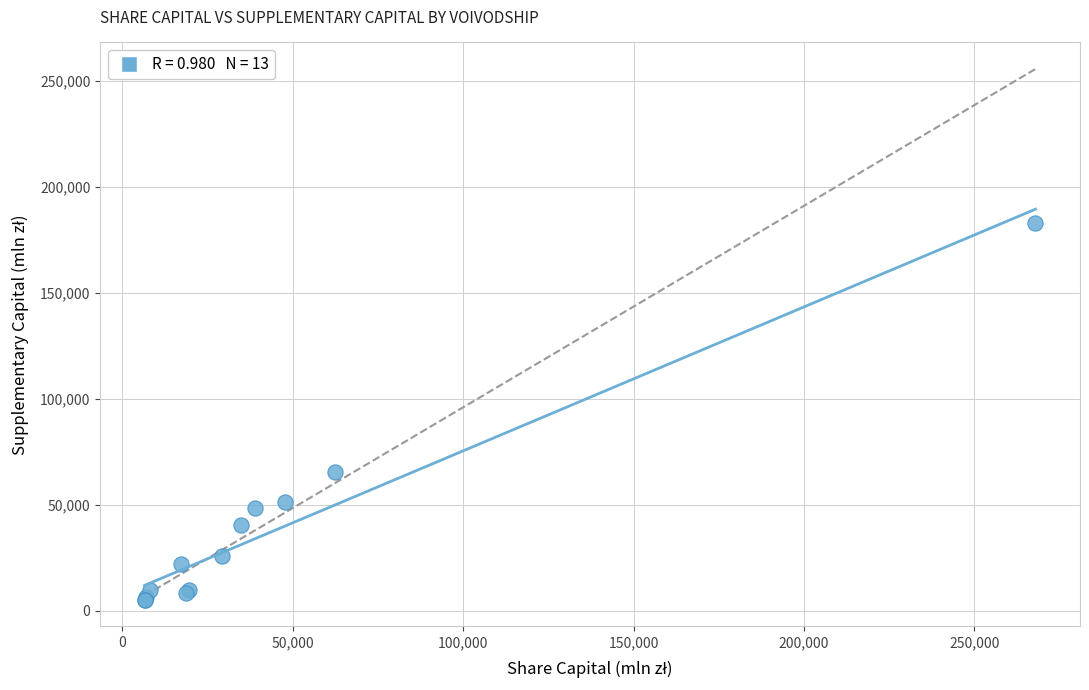

What Y value in the scatter plot is closest to 93964?

65549.4